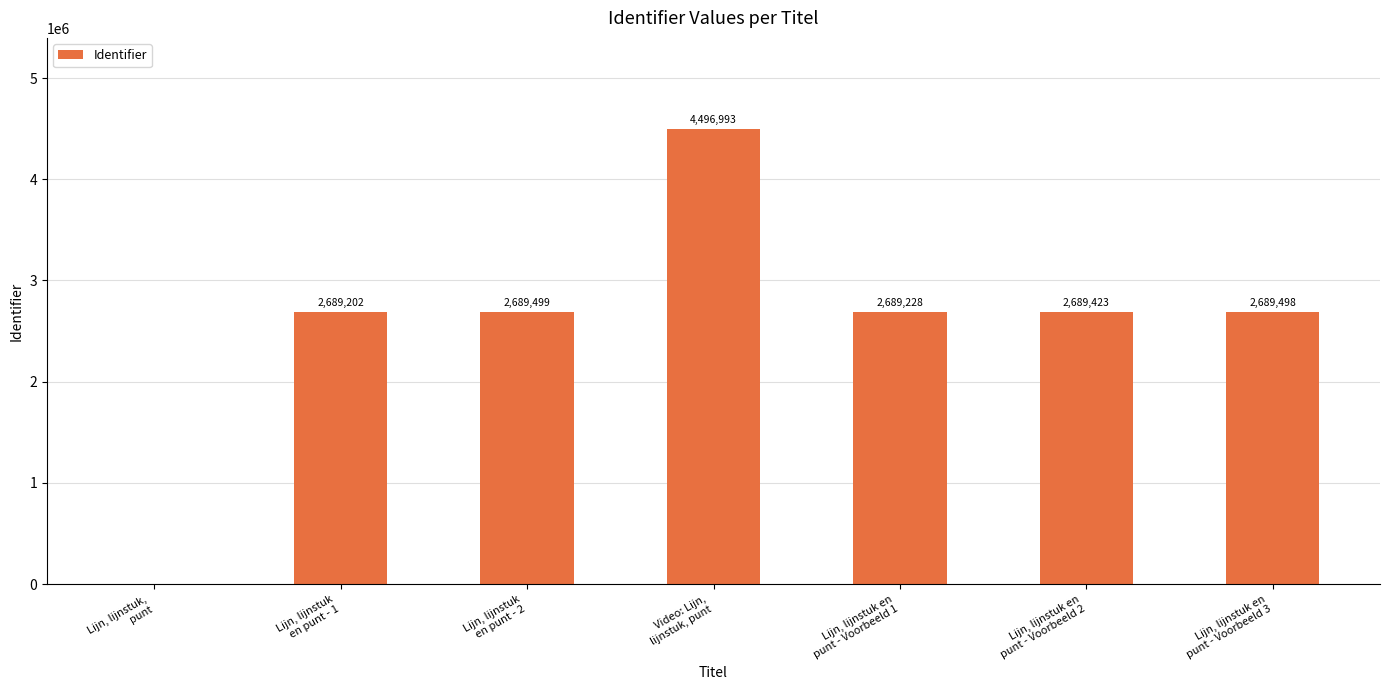

What is the maximum value shown in the chart?

4496993